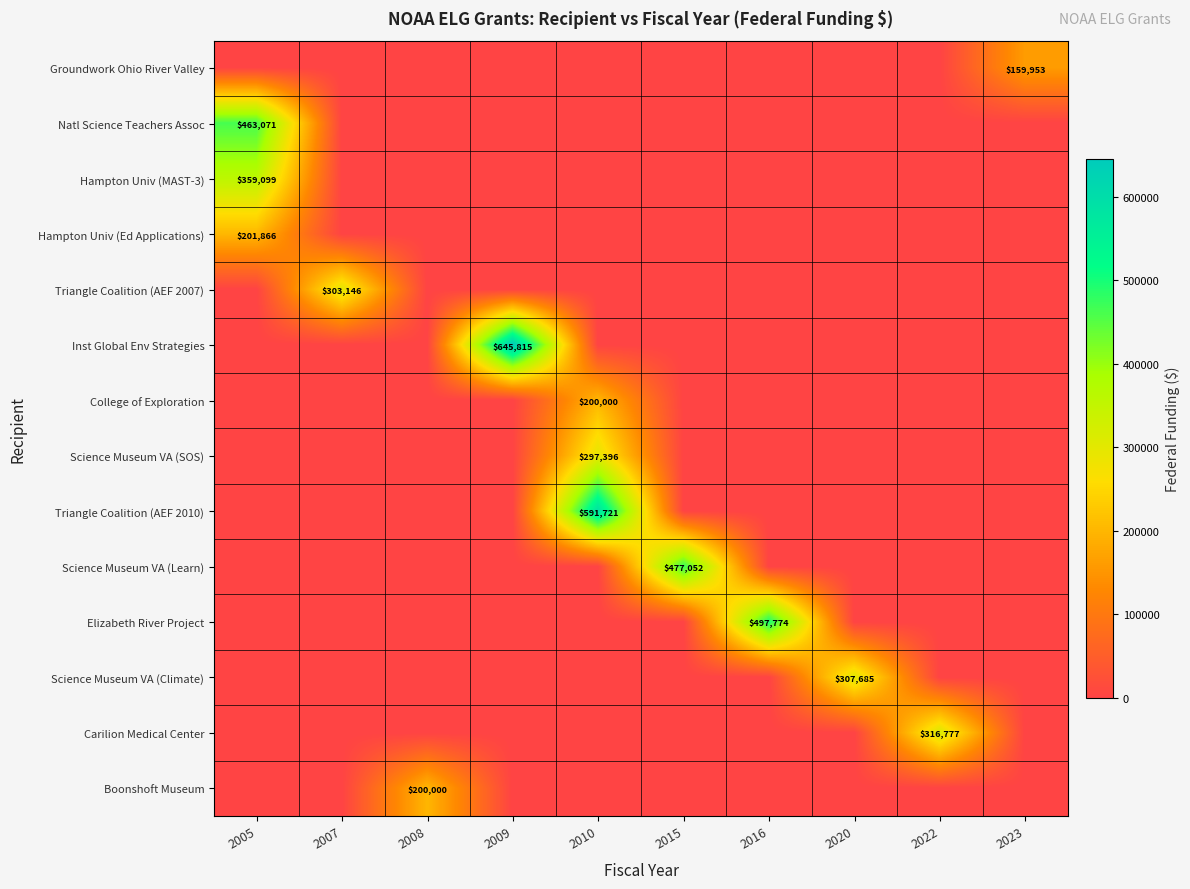

How many values in Science Museum VA (Climate) are above zero?

1